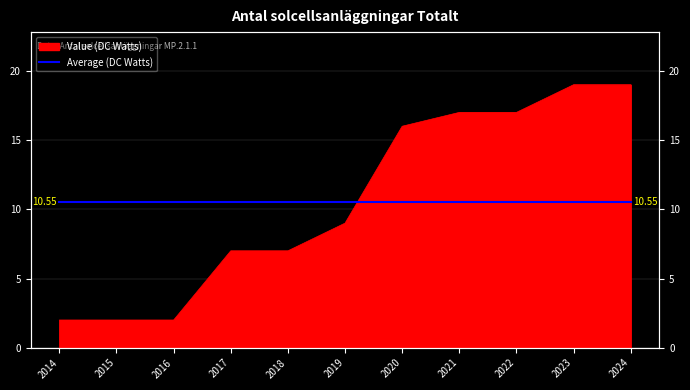

Rank the categories by value from highest to lowest.

2023, 2024, 2021, 2022, 2020, 2019, 2017, 2018, 2014, 2015, 2016